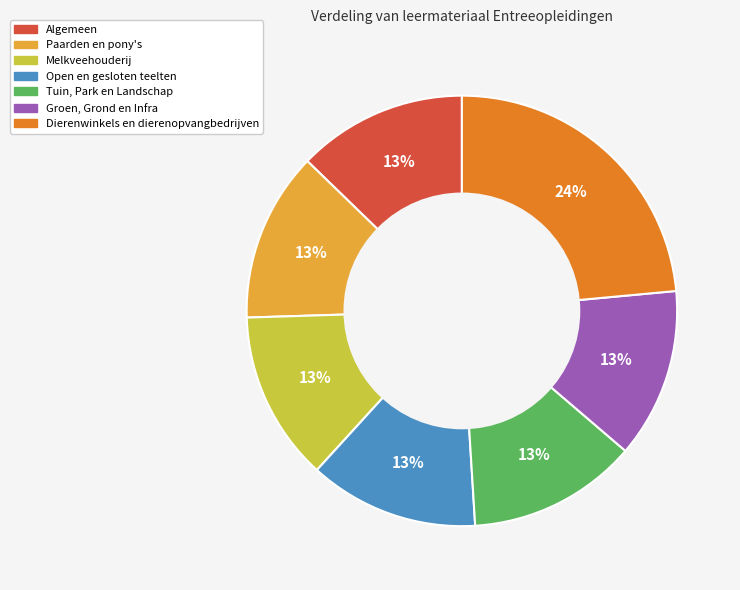

Is there a majority slice in this chart?

No